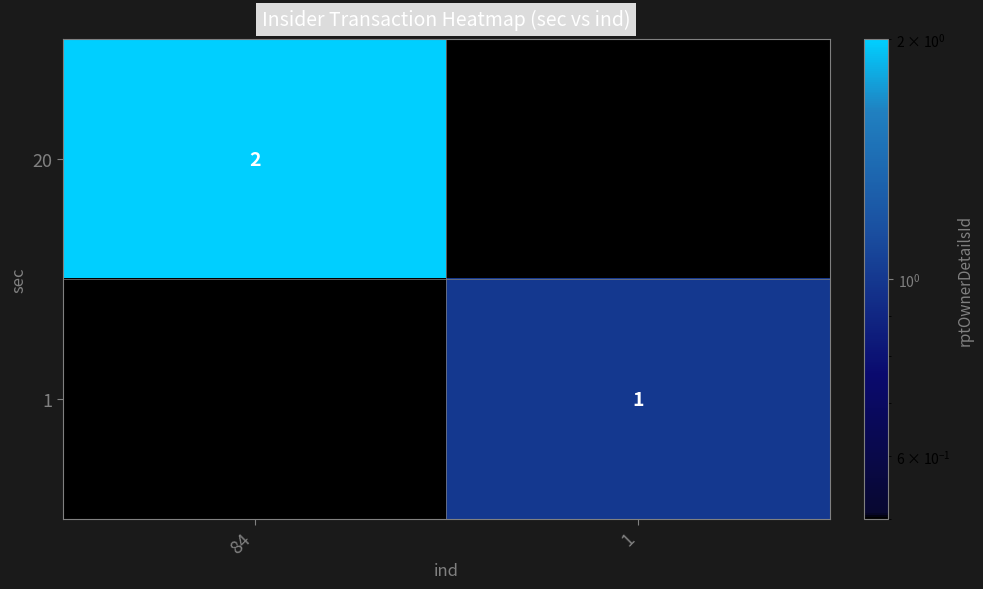

The value of 1 at 1 is 0. True or false?

False